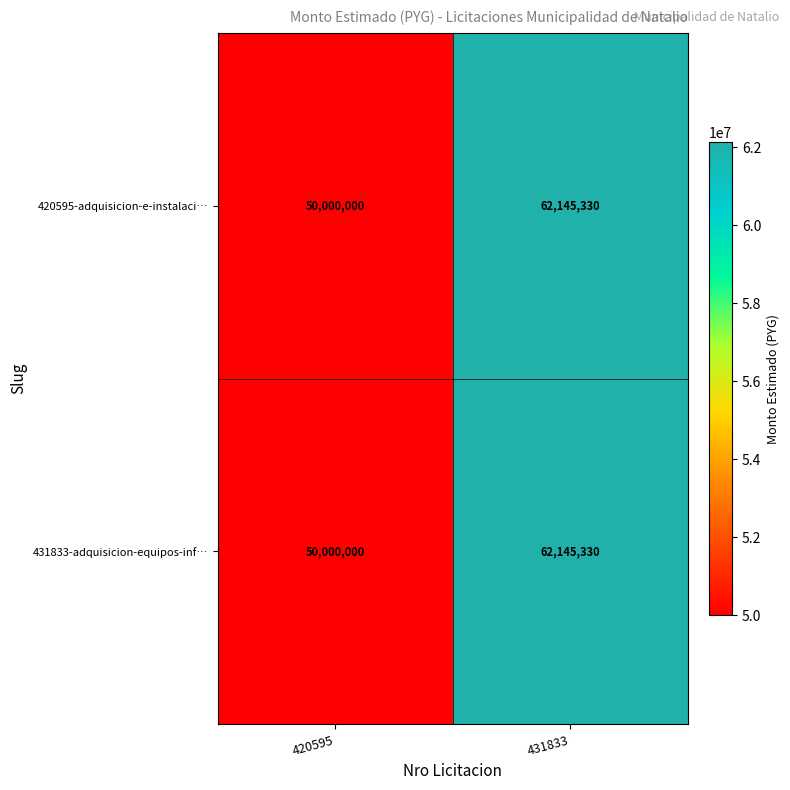

What is the total value across all series at 431833?

124290660